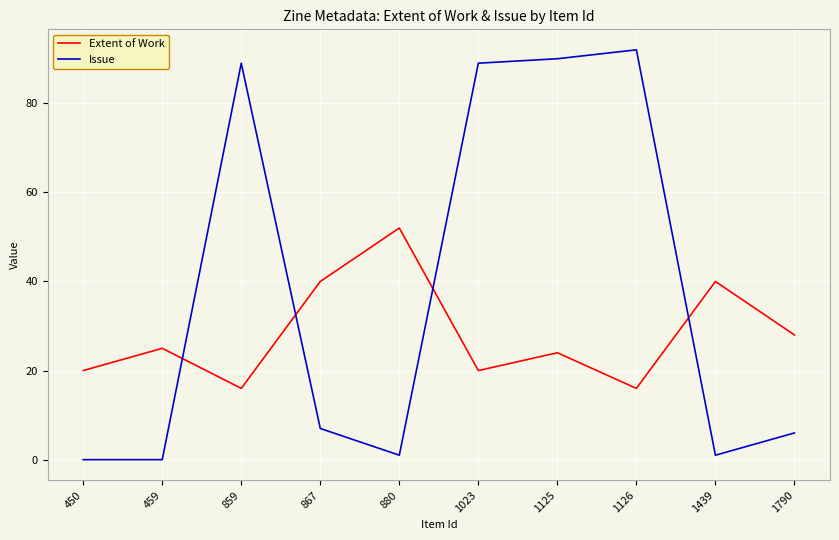

What value does the Extent of Work series have at 859, to the nearest 10?

20